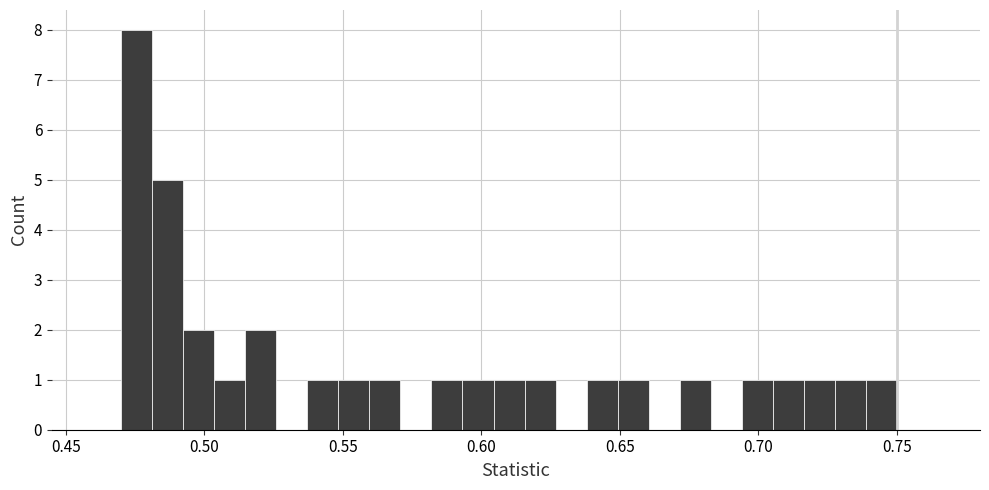

Read against the x-axis, roughly where is the centre of the tallest bar?

0.475